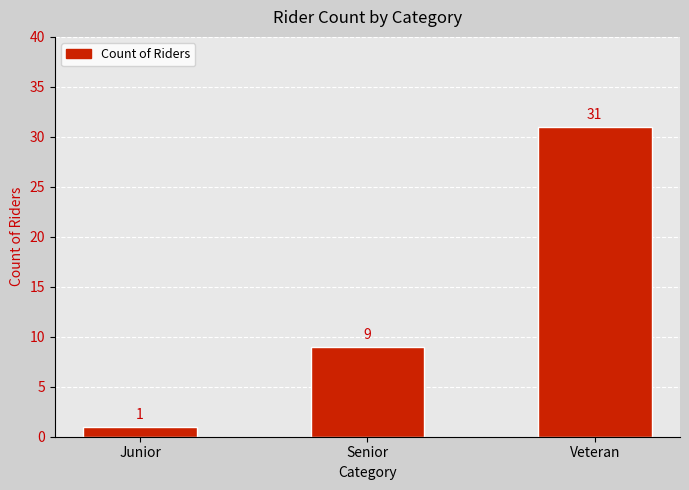

List the labels in order of value, smallest first.

Junior, Senior, Veteran